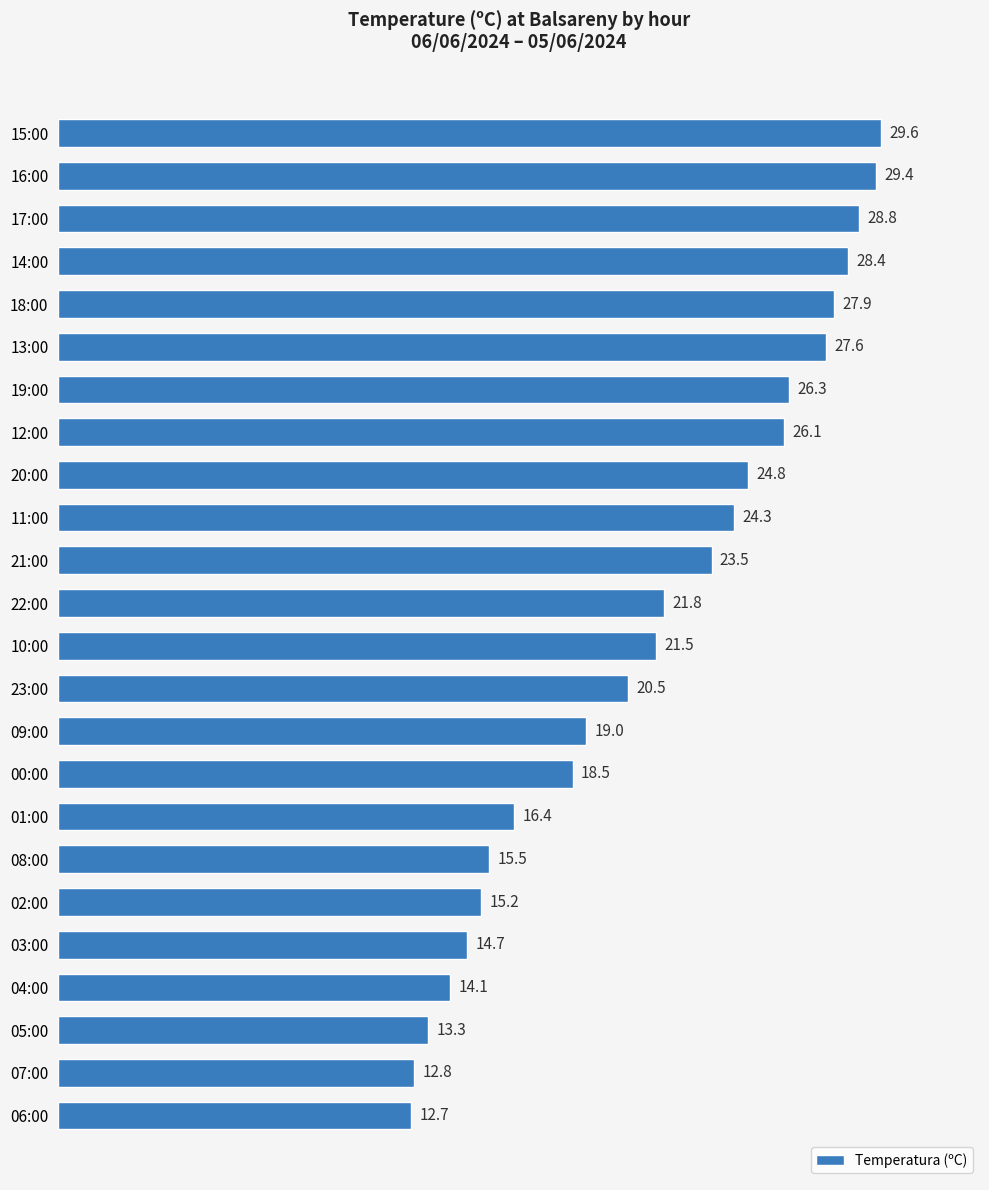

What is the difference between the maximum and second lowest values?

16.8